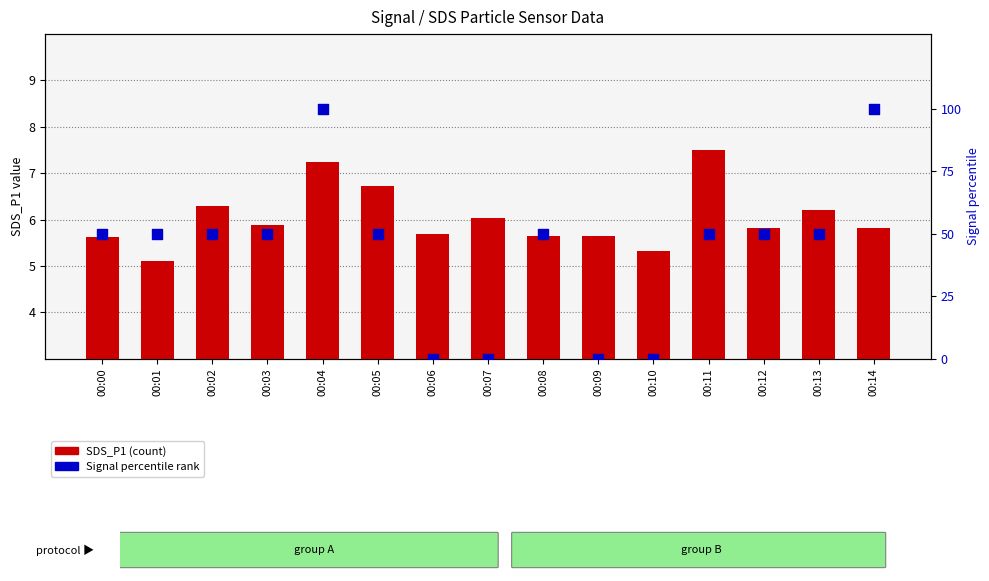

At which category is the sum across all series the highest?

00:04